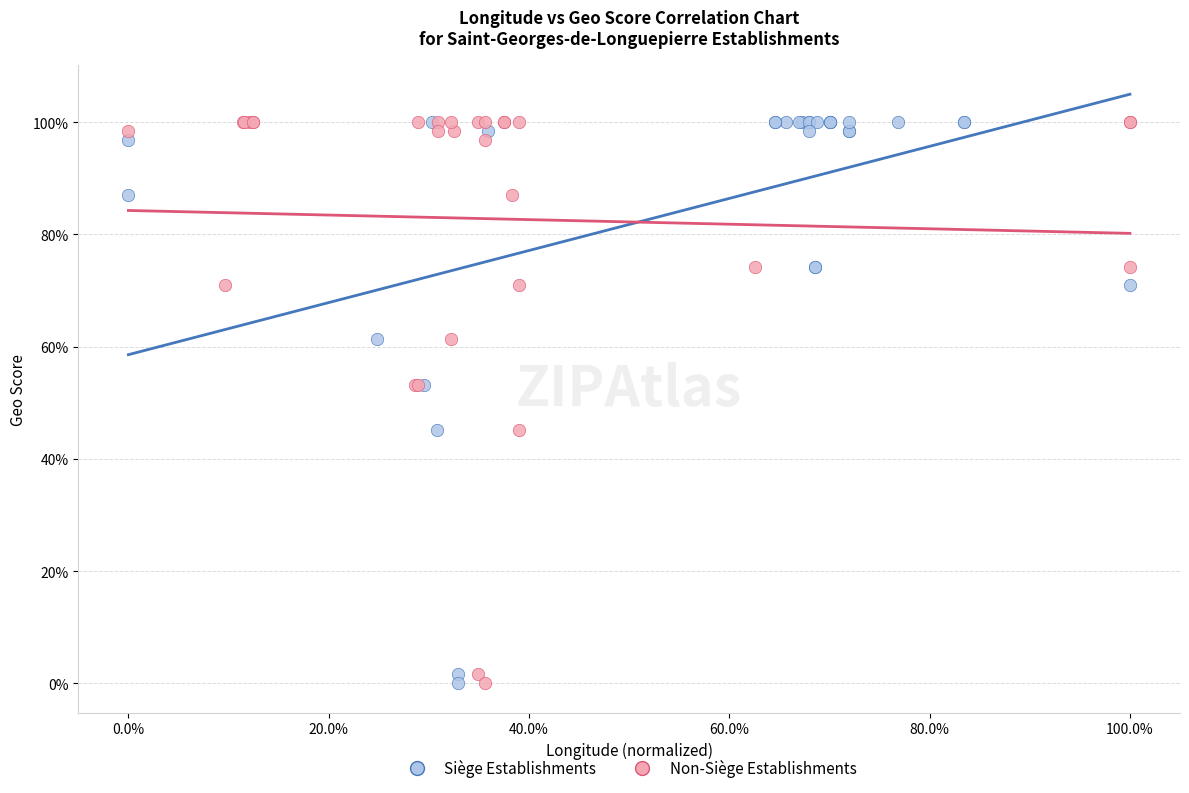

What are all the series names shown in the legend?

Siège Establishments, Non-Siège Establishments